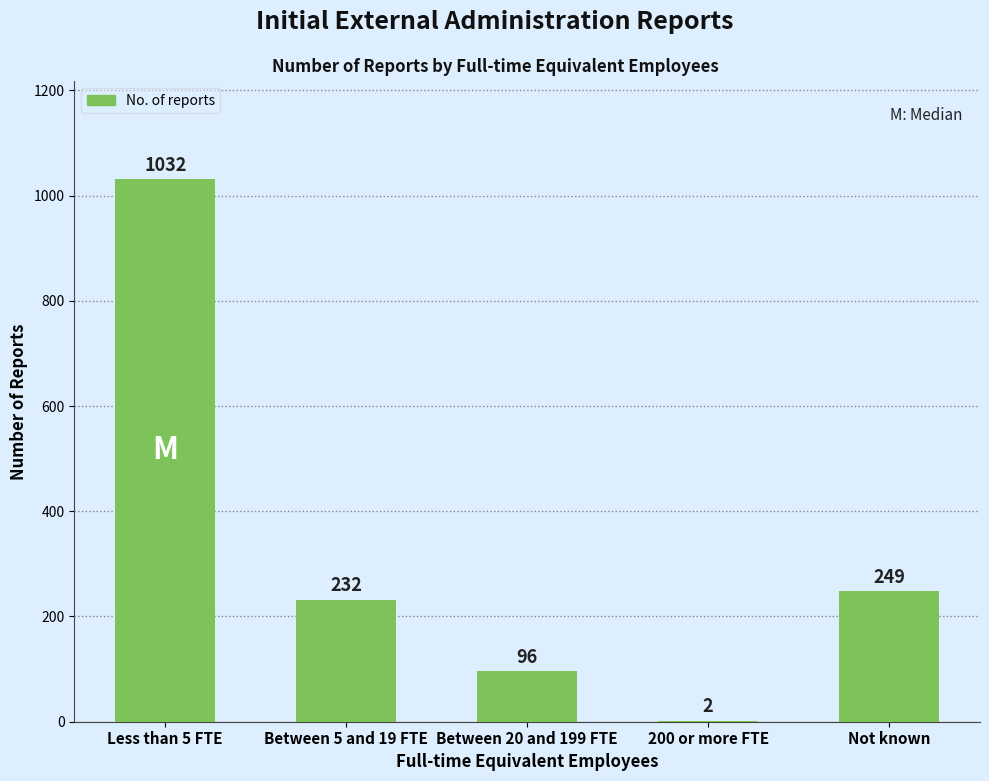

Read the value at Not known, to the nearest 100.

200